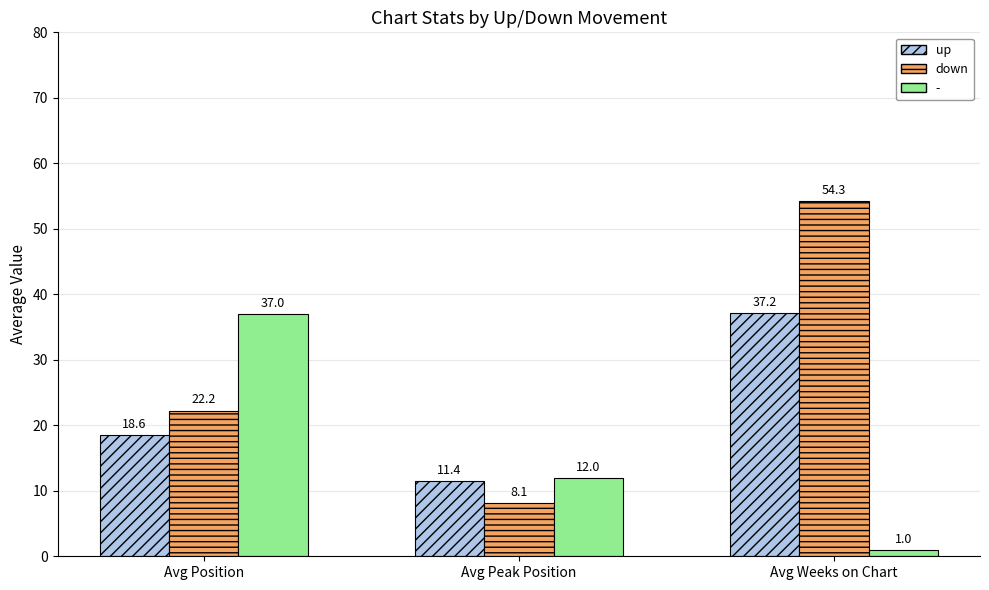

What is the sum of the up values at Avg Peak Position and Avg Weeks on Chart?

48.6